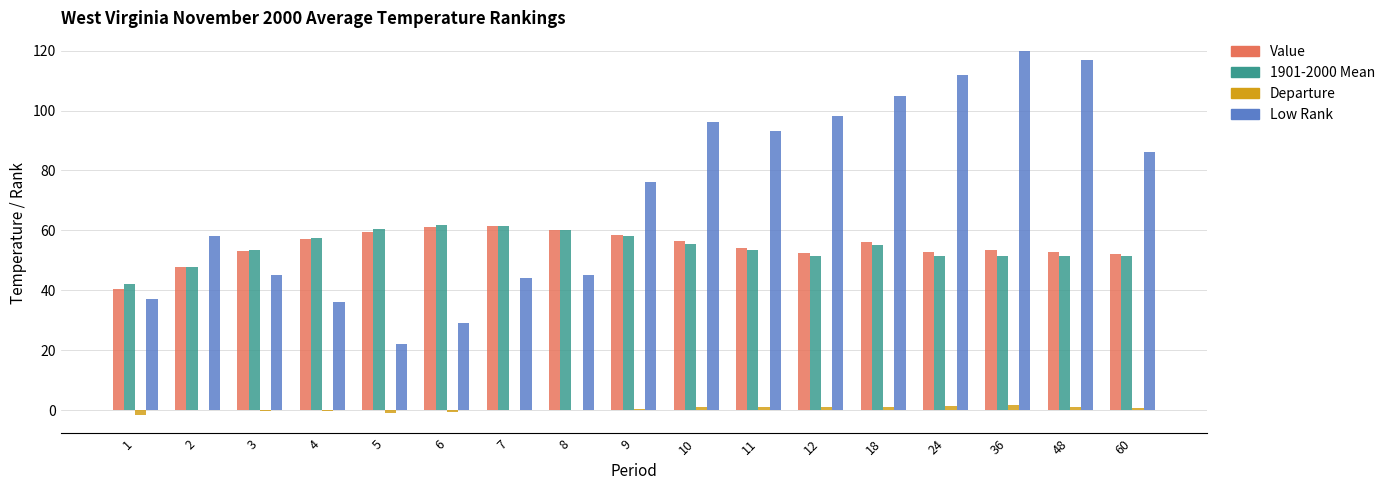

Which series changed the most between 1 and 10?

Low Rank